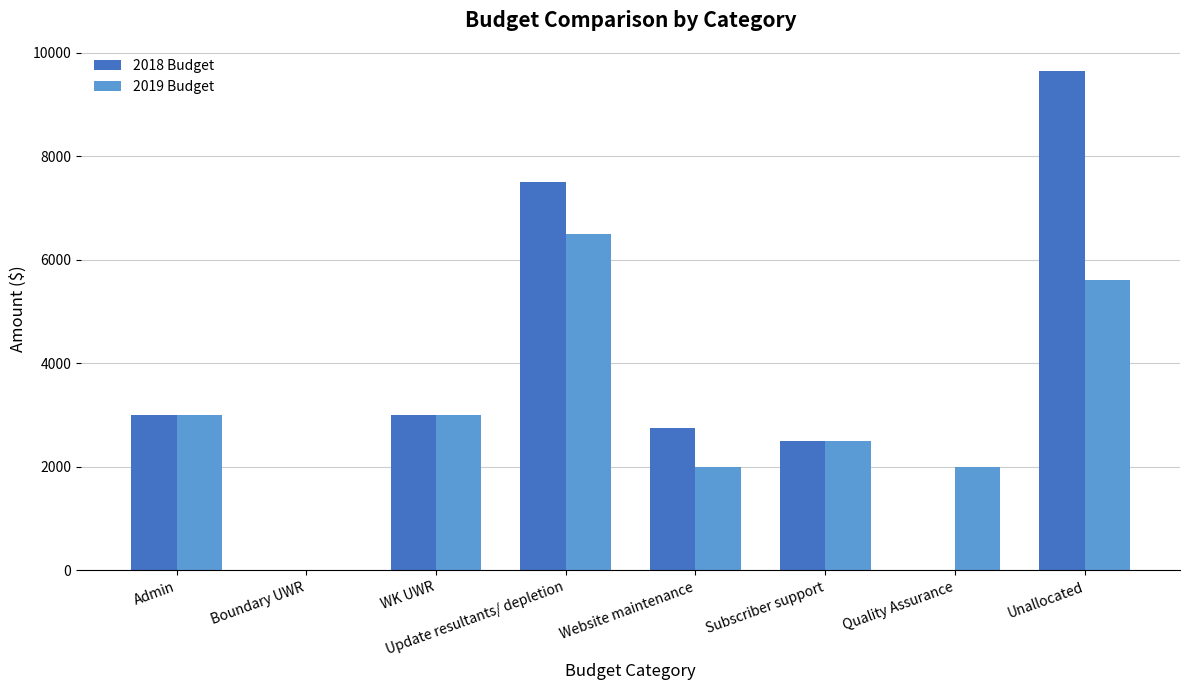

Which series has the largest total across all categories?

2018 Budget